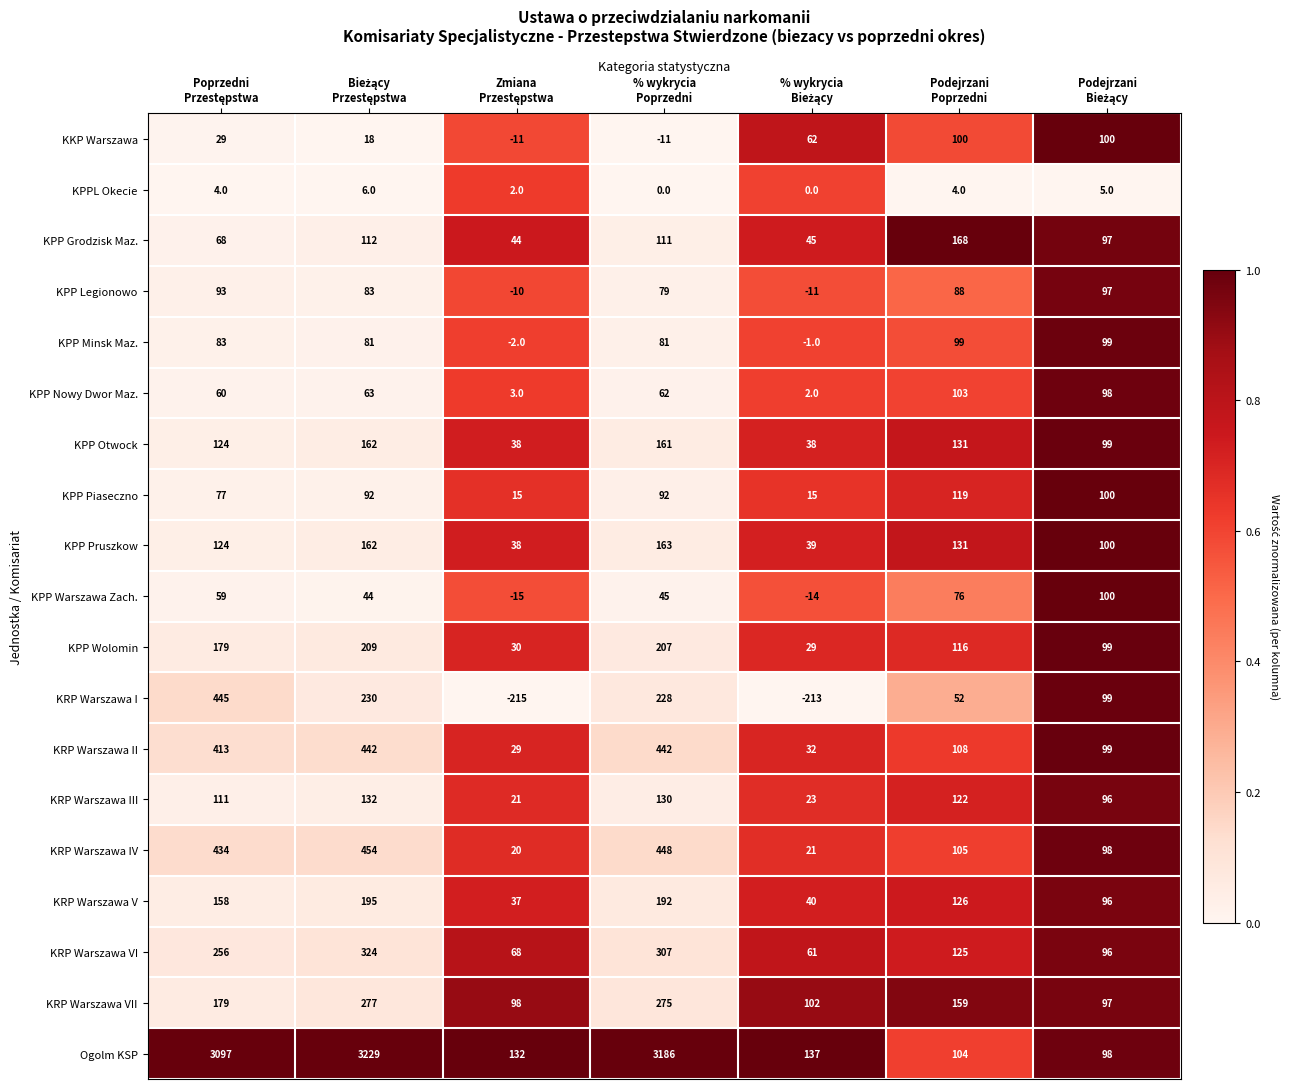

Which series has the largest total across all categories?

Ogolm KSP